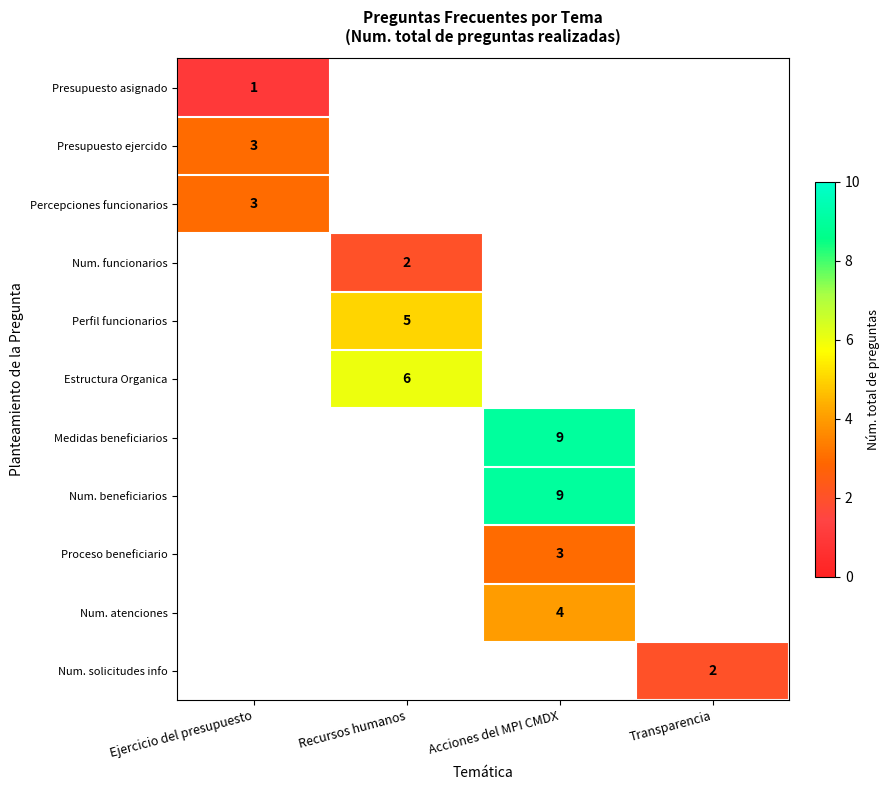

The Presupuesto ejercido series shows 1 at Ejercicio del presupuesto. True or false?

False